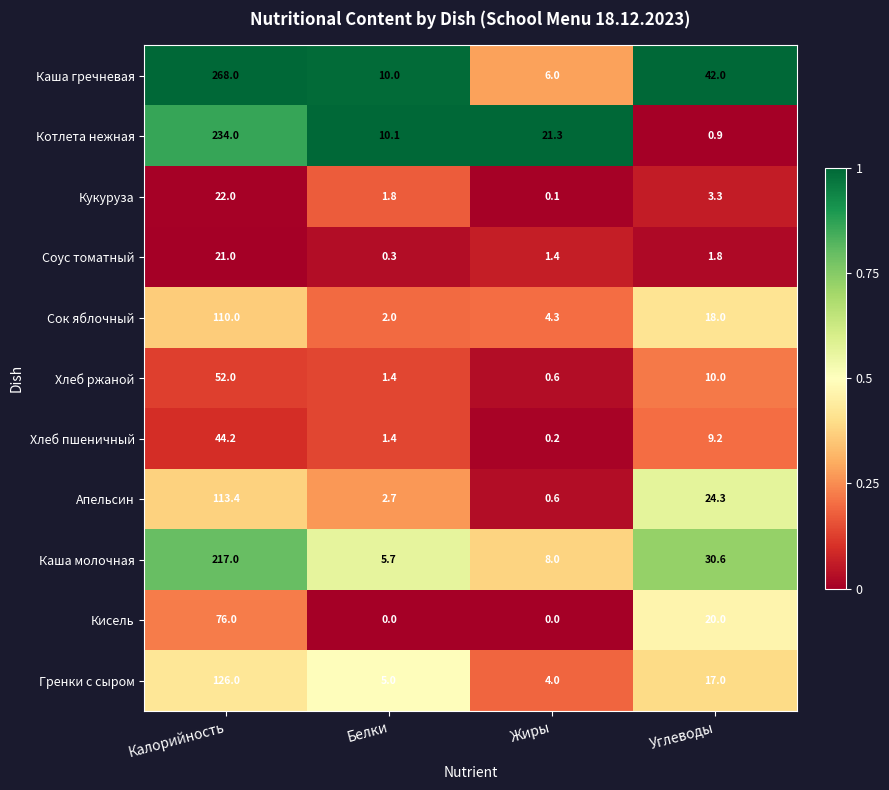

The Хлеб ржаной series shows 0.6 at Жиры. True or false?

True